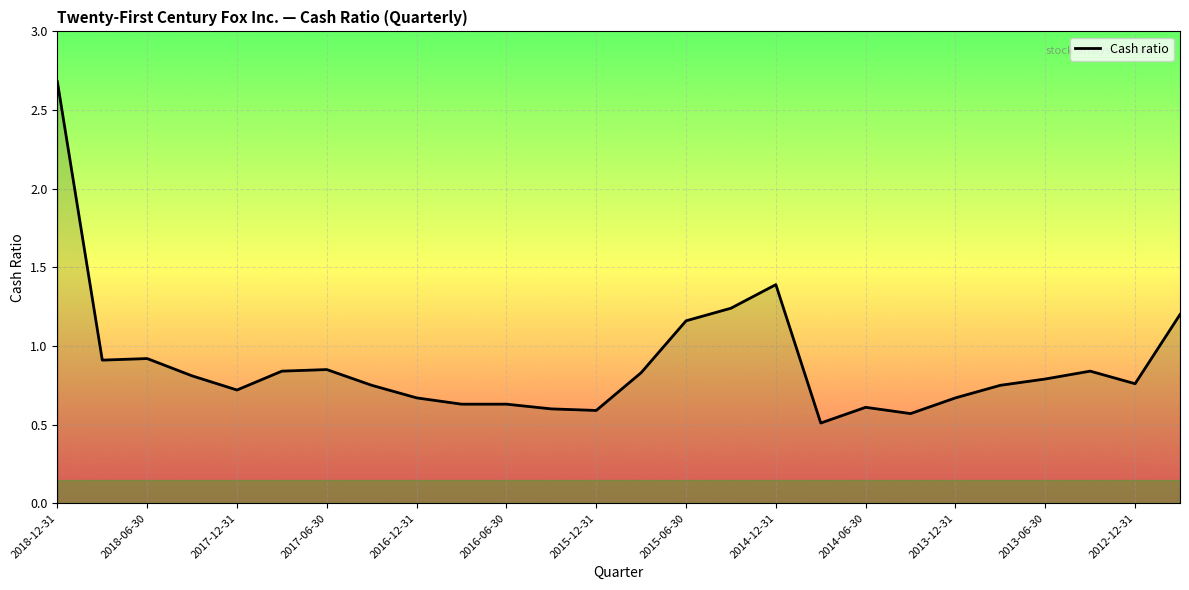

What is the smallest value displayed?

0.5